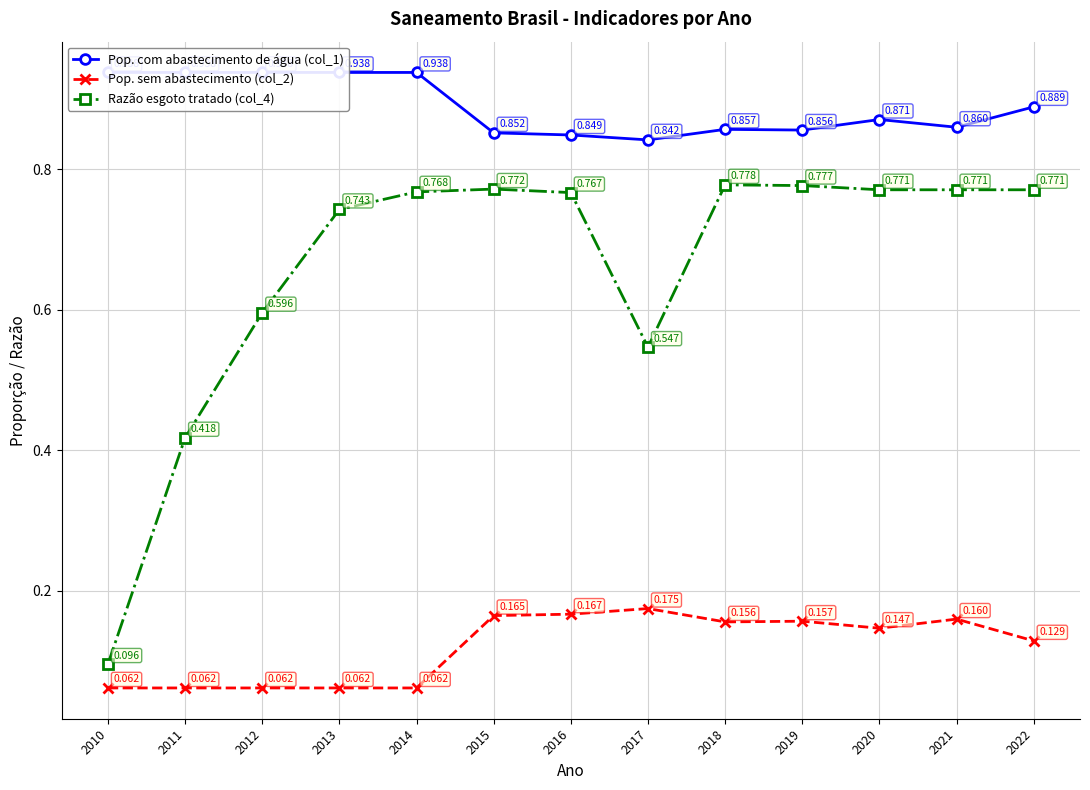

What is the approximate value of Pop. com abastecimento de água (col_1) at 2021?

0.9